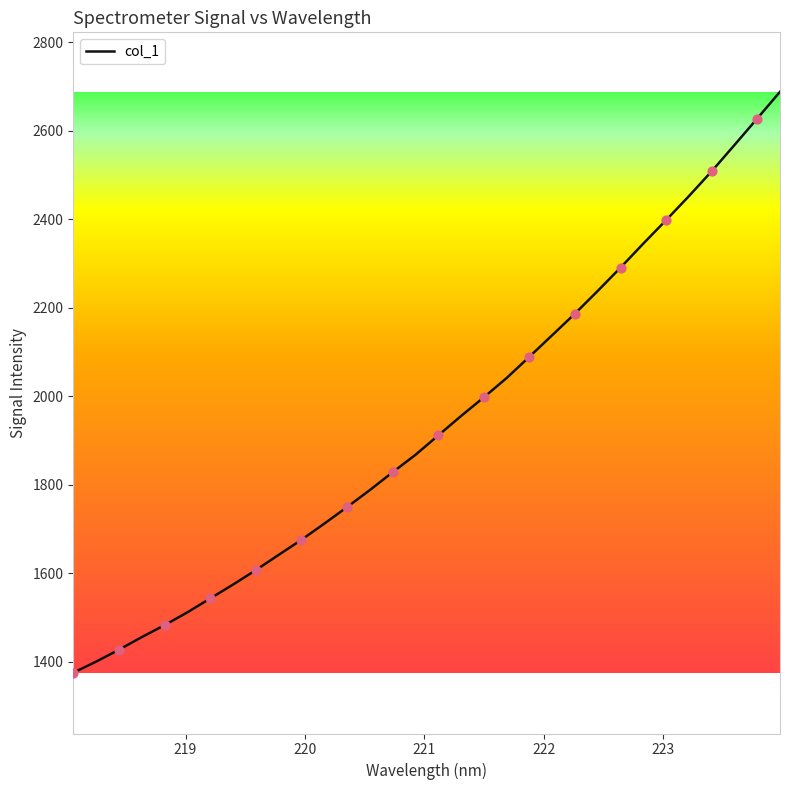

What is the maximum value shown in the chart?

2688.4